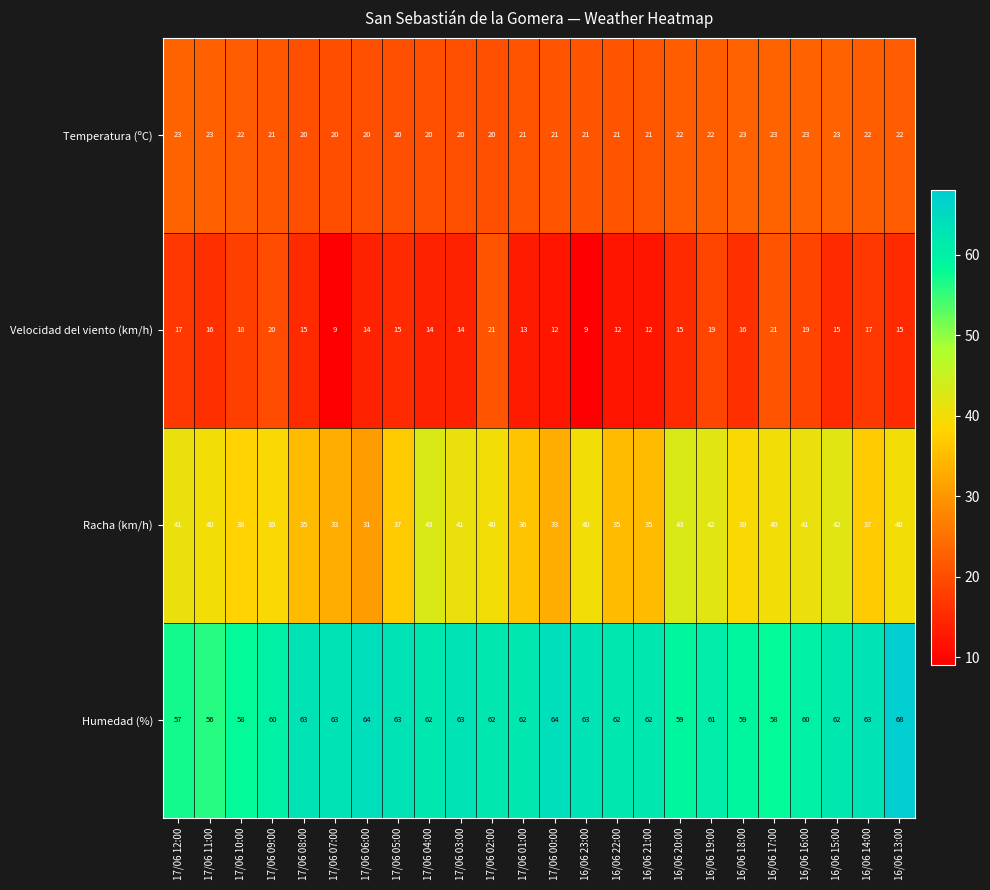

At how many categories does at least one series exceed 66?

1